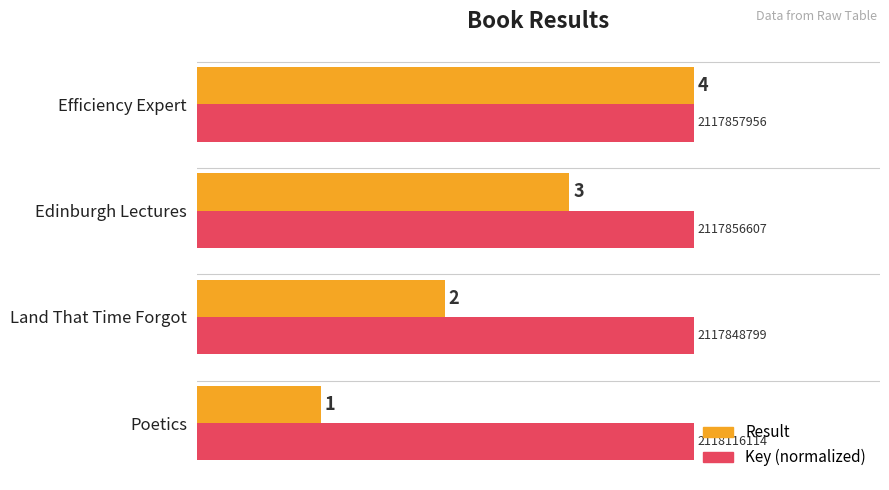

Where is Key (normalized) nearest to the value 3?

Land That Time Forgot